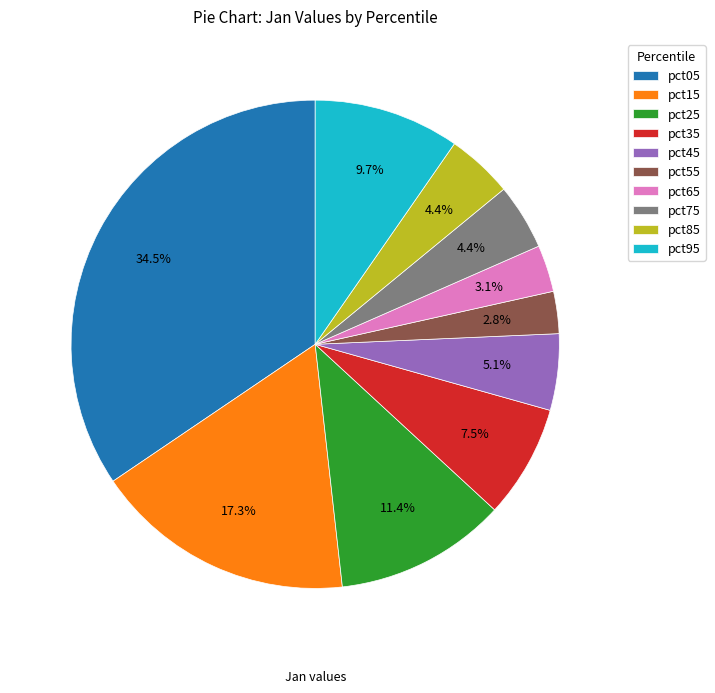

Which has a higher value, pct25 or pct95?

pct25